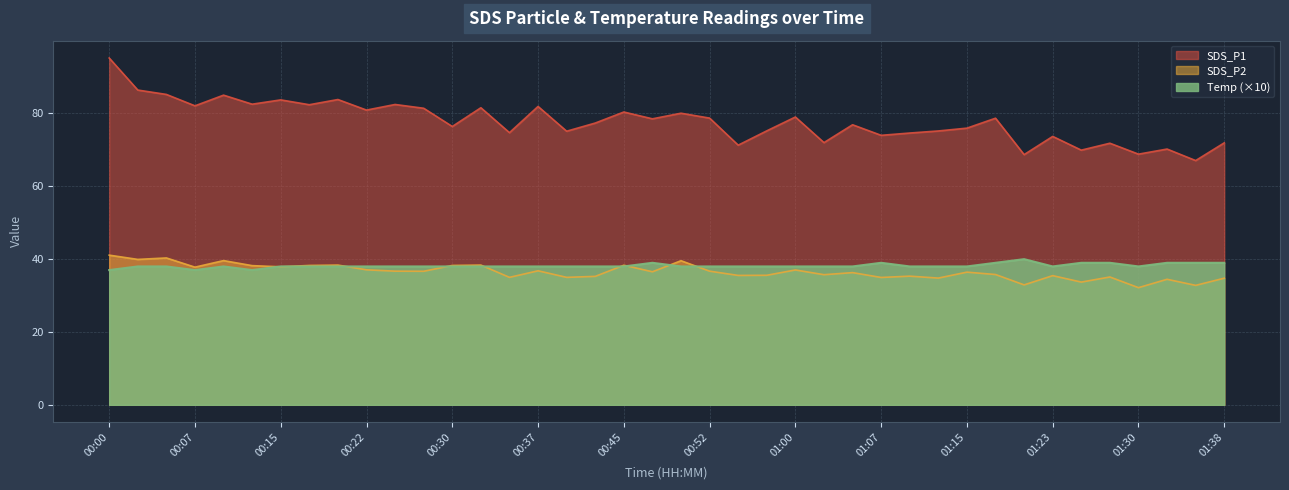

True or false: SDS_P1 and Temp intersect in this chart.

False